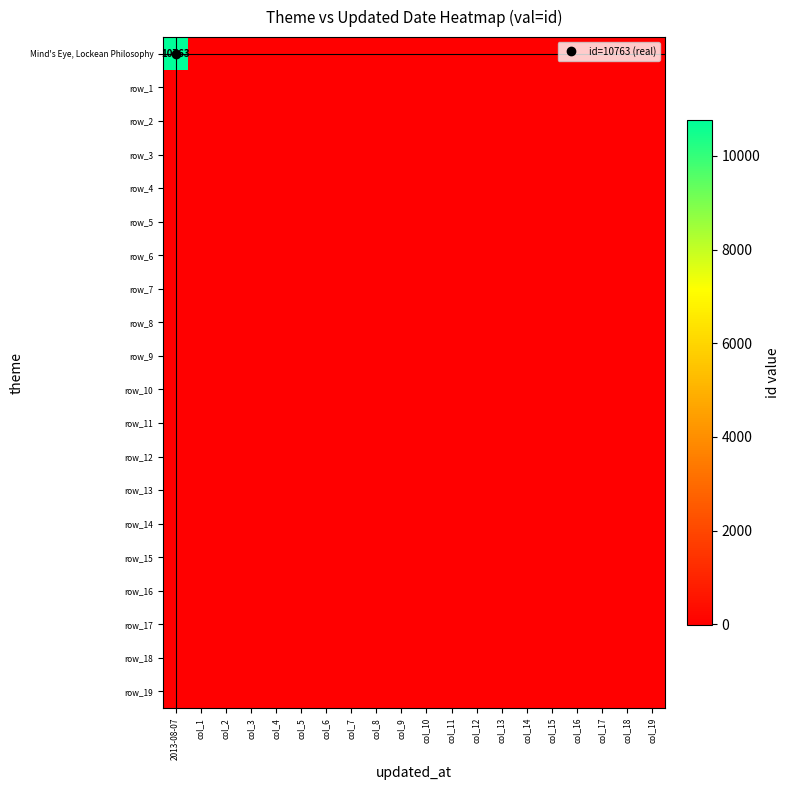

Is it true that row_3 equals 14 at col_17?

True